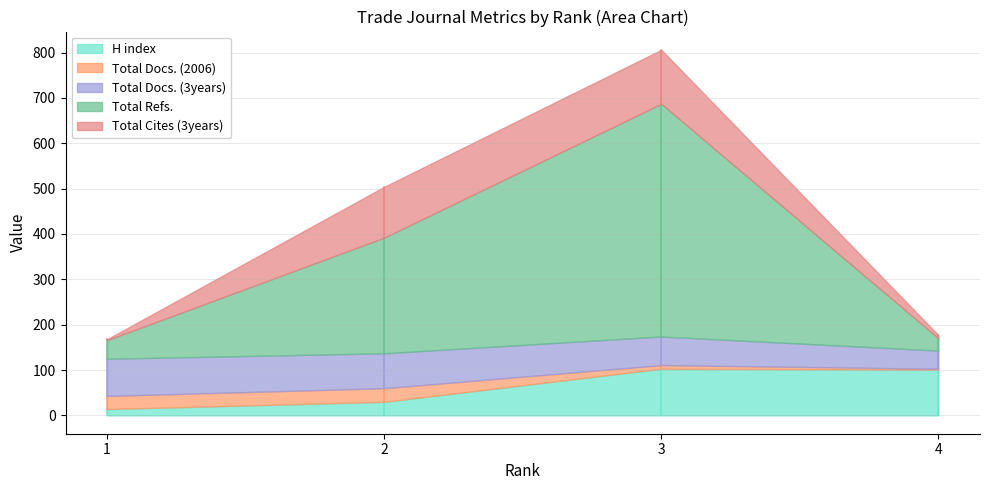

True or false: Total Docs. (2006) and H index cross at least once.

False